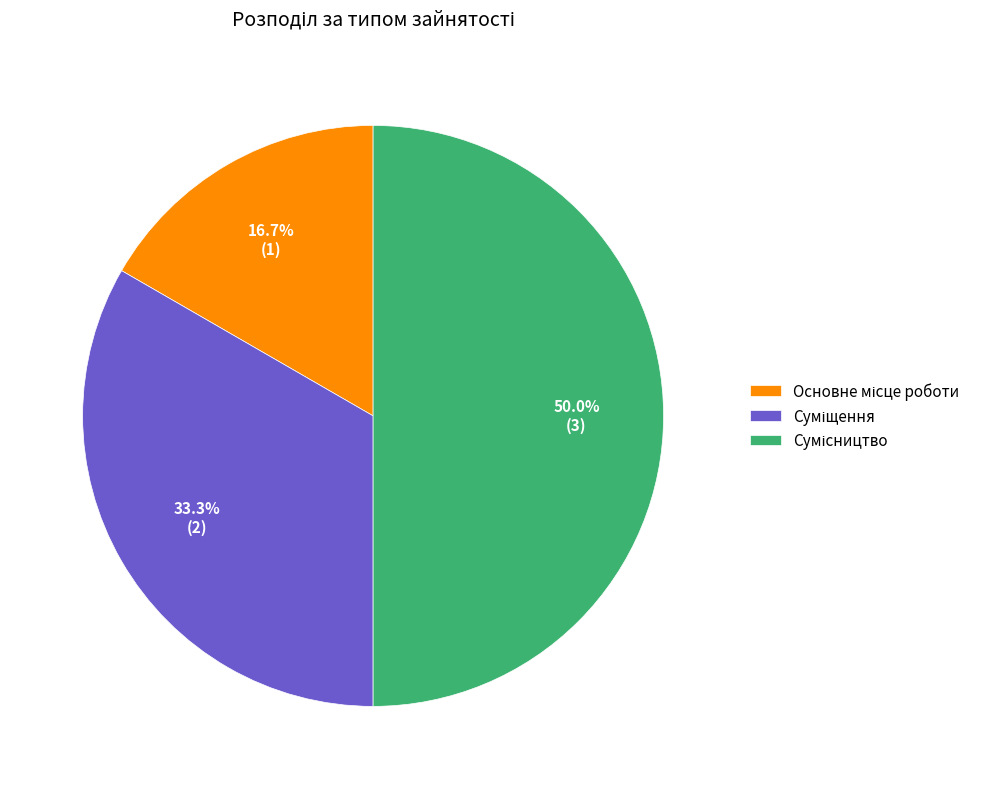

What is the ratio of the value at Основне місце роботи to the value at Сумісництво?

0.3